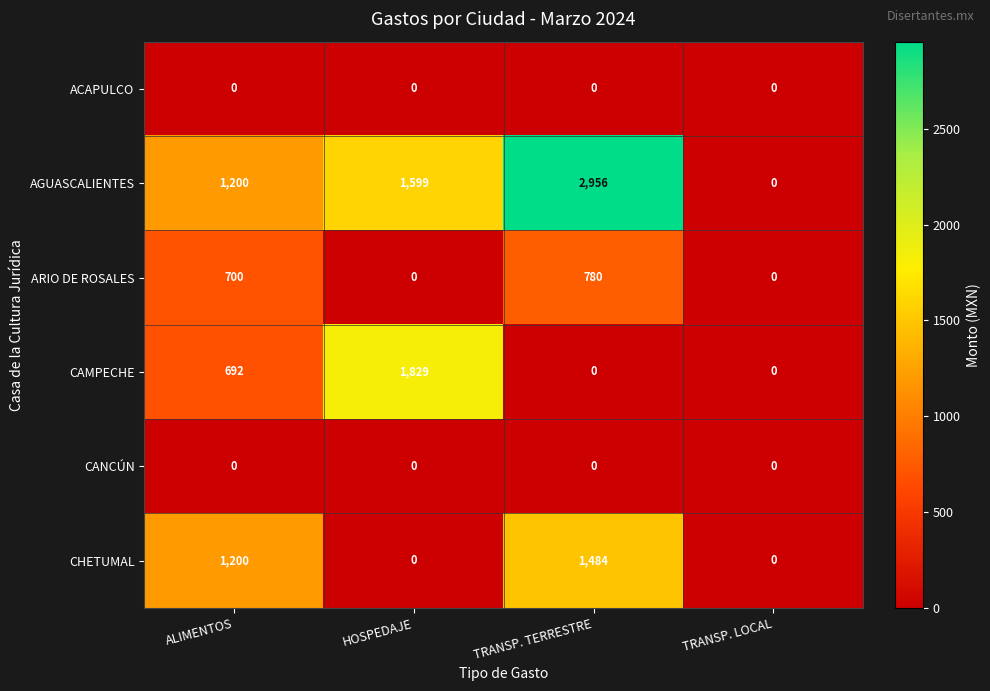

At which label does CHETUMAL reach its peak?

TRANSP. TERRESTRE